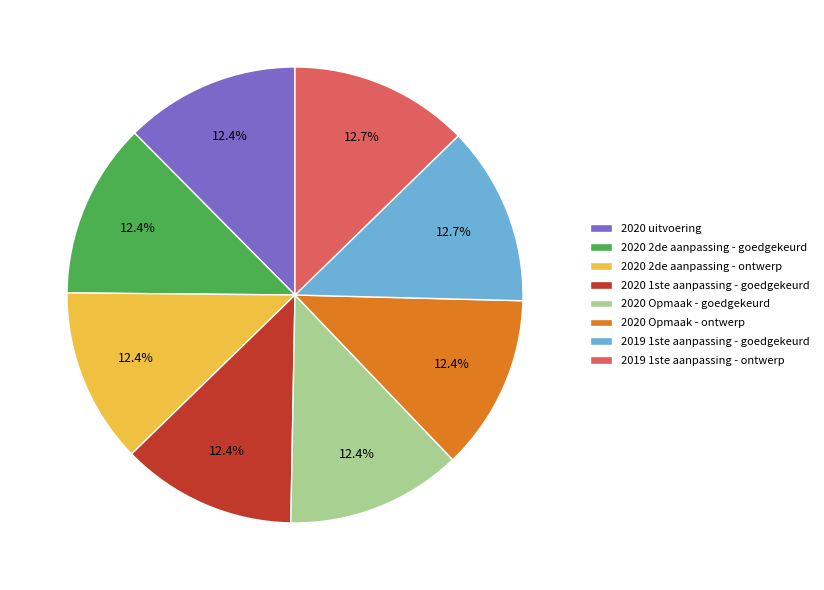

Is 2019 1ste aanpassing - ontwerp the majority of the pie?

No